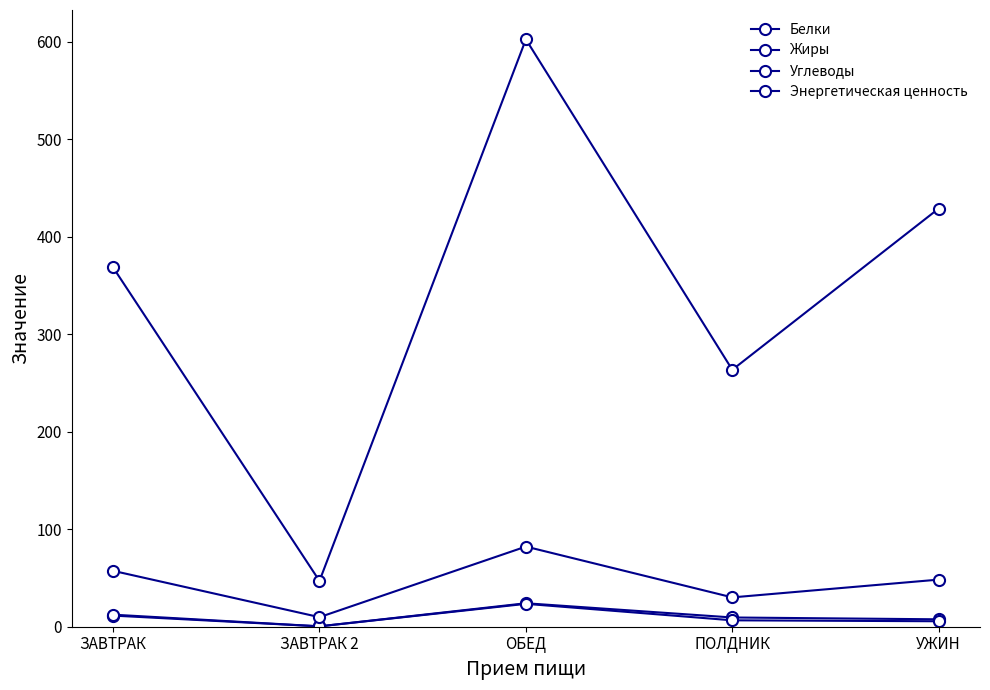

How many data points in Белки are less than 9?

2